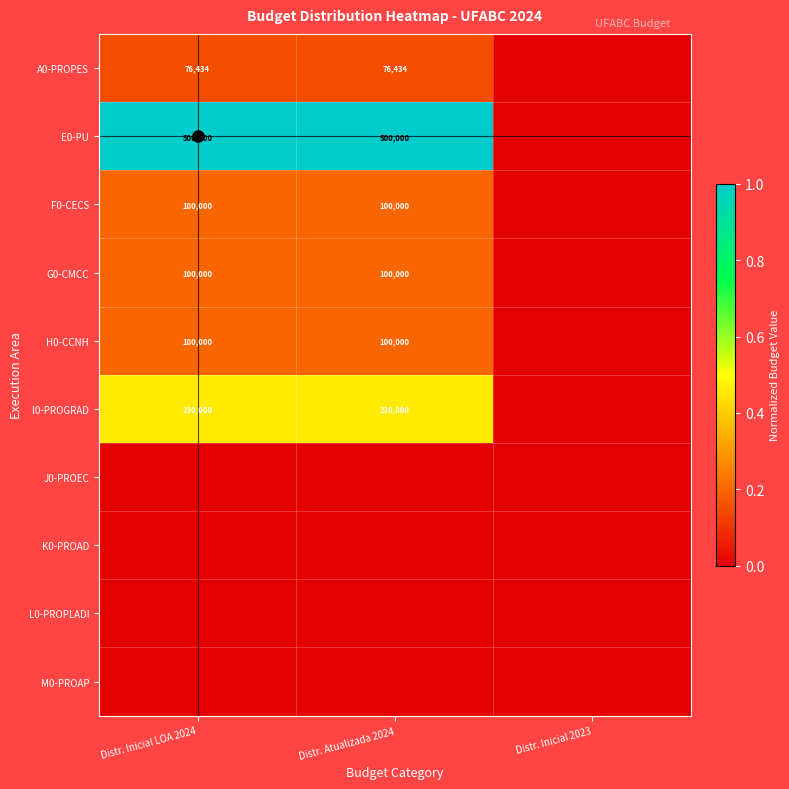

What is the sum of all A0-PROPES values?

0.3